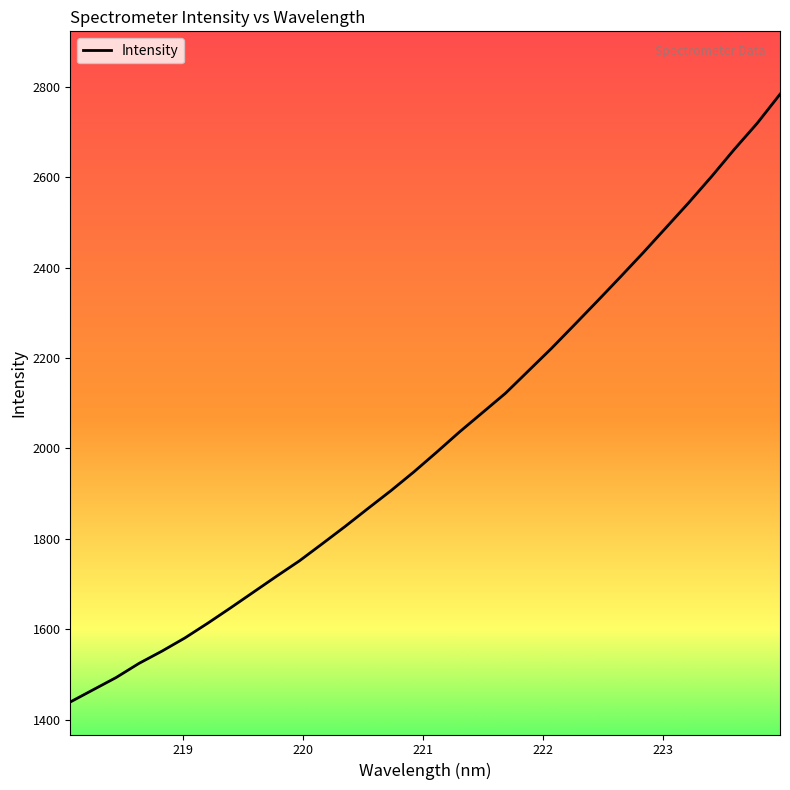

What is the sum of all values?

64631.4